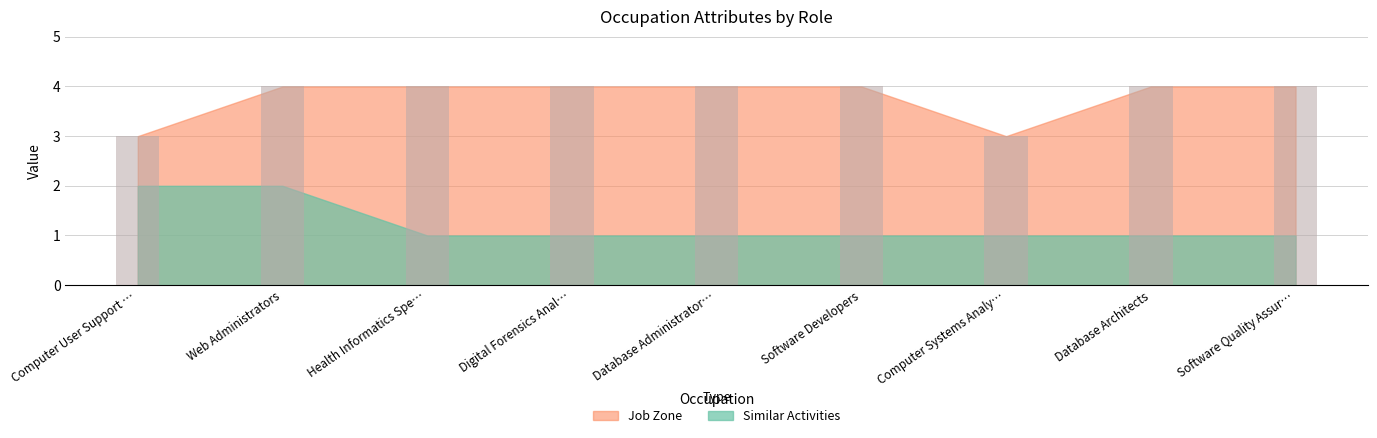

What is the minimum value shown in the chart?

3